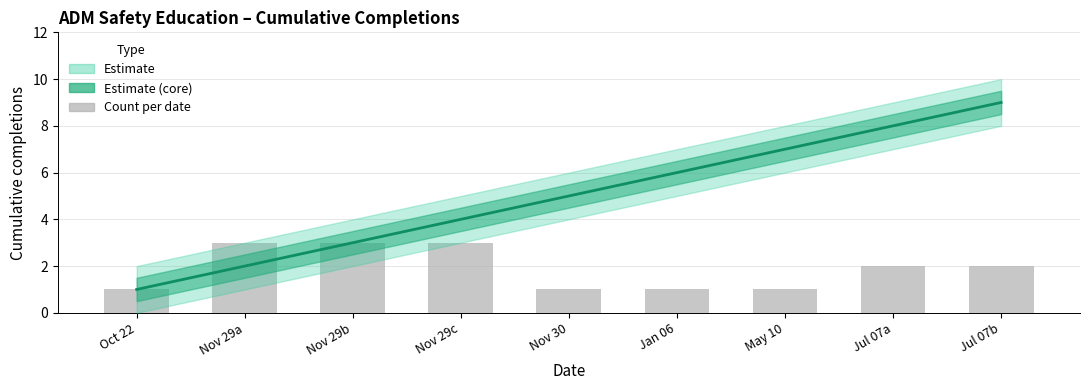

Is the value of Estimate at Oct 22 greater than the value of Count per date at Oct 22?

No